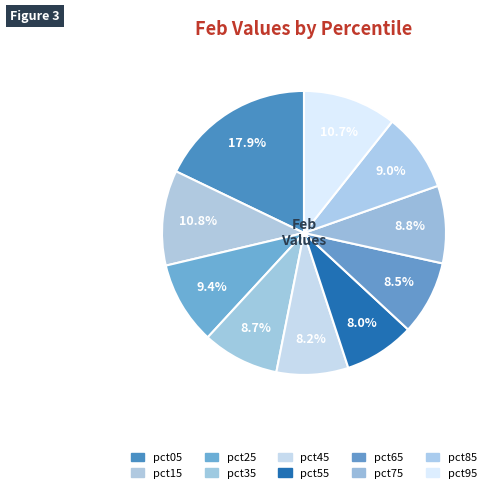

Rank the categories by value from highest to lowest.

pct05, pct15, pct95, pct25, pct85, pct75, pct35, pct65, pct45, pct55